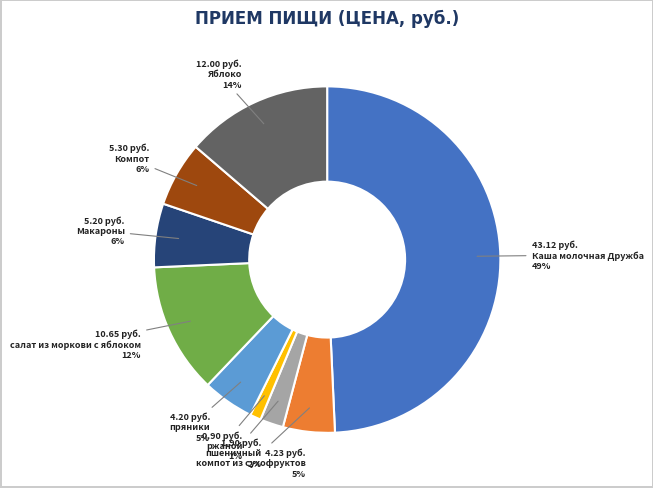

Is пшеничный the majority of the pie?

No